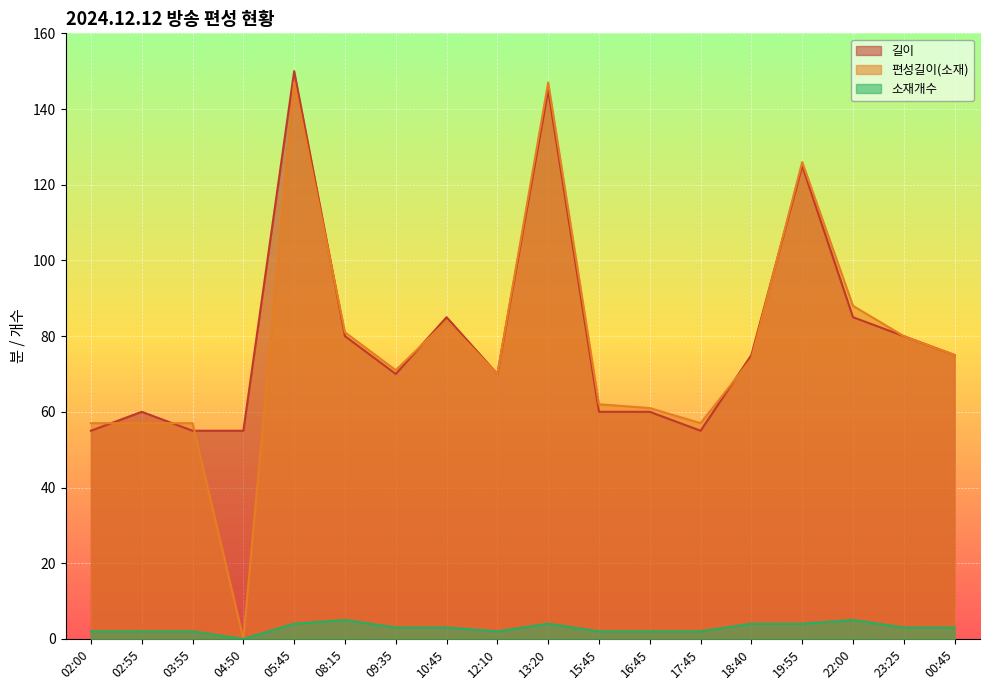

True or false: 편성길이(소재) and 소재개수 intersect in this chart.

False